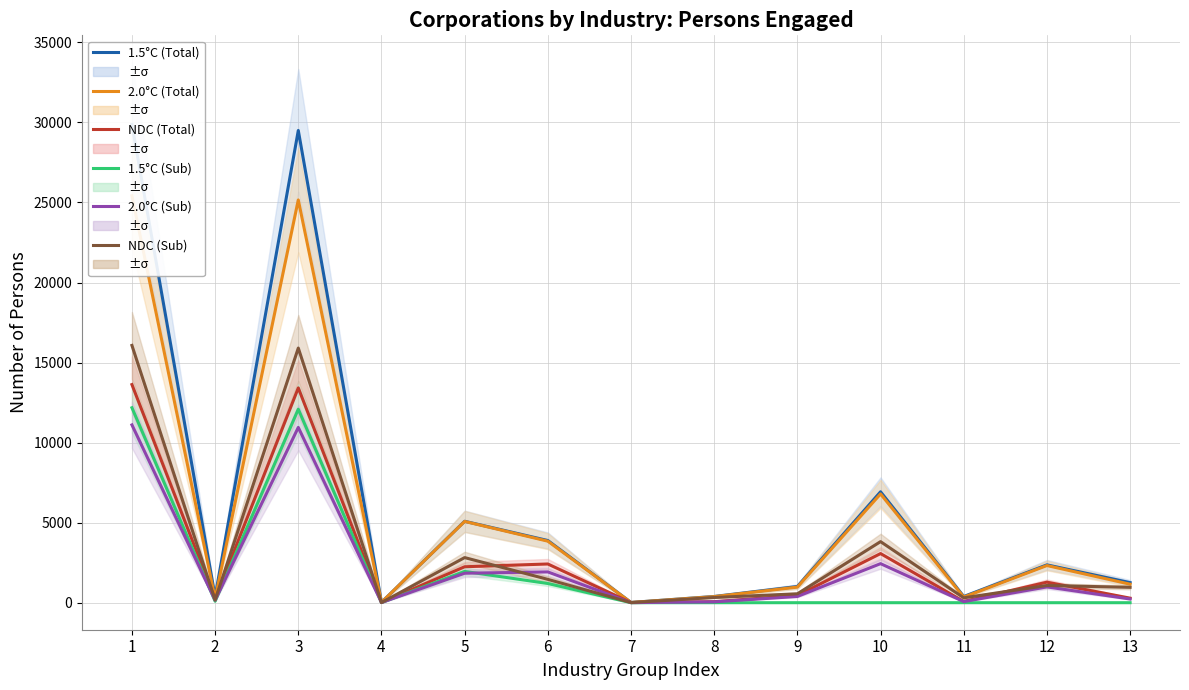

Reading left to right, extract all data points from this chart.

1.5°C (Total): 29869	372	29497	21	5086	3884	15	390	1012	6928	387	2364	1255
2.0°C (Total): 25416	258	25158	21	5077	3843	14	380	975	6794	351	2322	1156
NDC (Total): 13625	207	13418	13	2246	2418	7	63	453	3069	78	1284	284
1.5°C (Sub): 12178	91	12087	7	1954	1199	0	0	0	0	0	0	0
2.0°C (Sub): 11106	156	10950	12	1841	1923	5	54	391	2439	69	988	231
NDC (Sub): 16071	165	15906	8	2818	1458	8	326	556	3815	305	1075	960